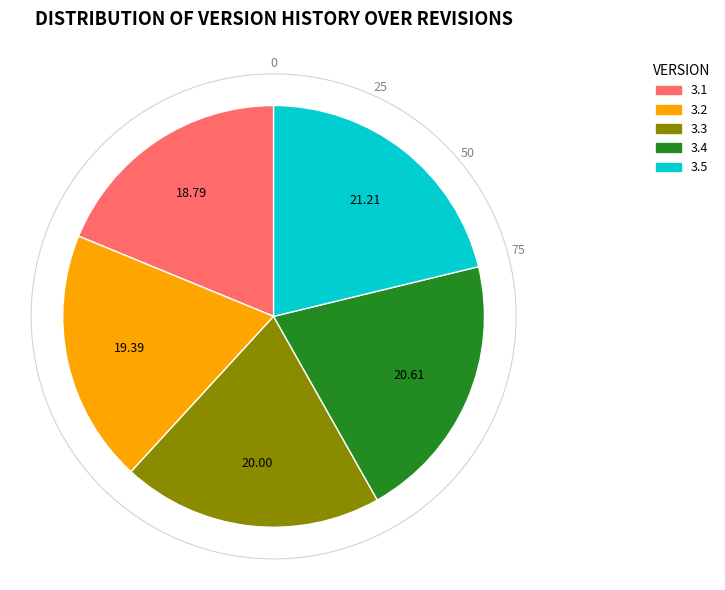

Which category has the smallest portion of the pie?

3.1